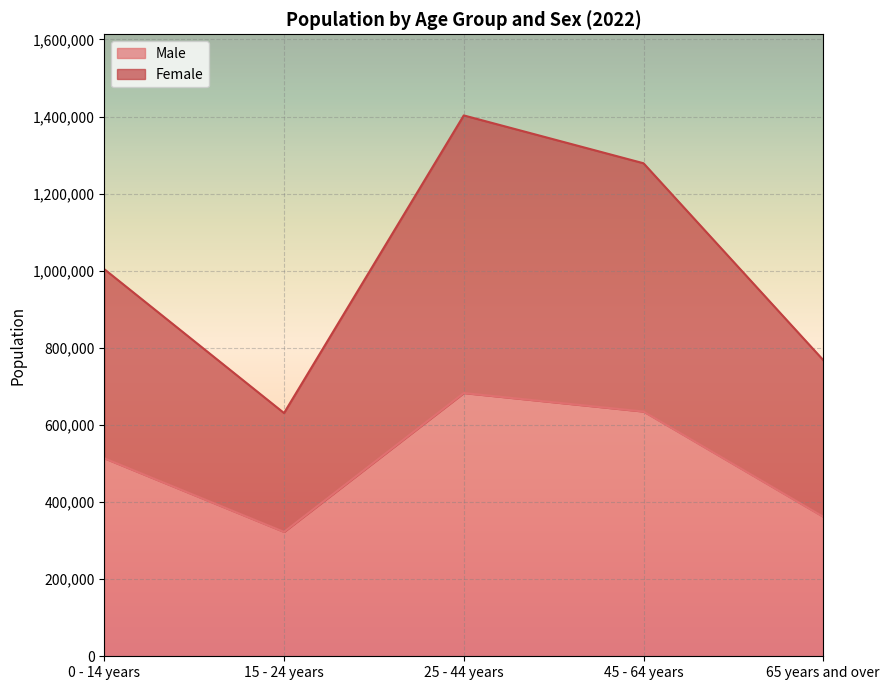

In Male, how many points are lower than both neighbors (excluding endpoints)?

1